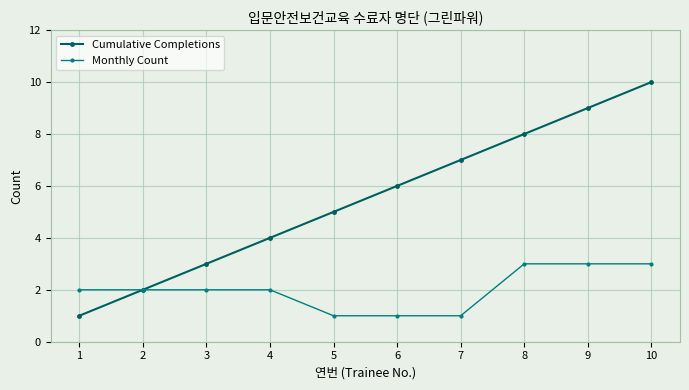

What is the difference between the maximum and minimum values in the Cumulative Completions series?

9